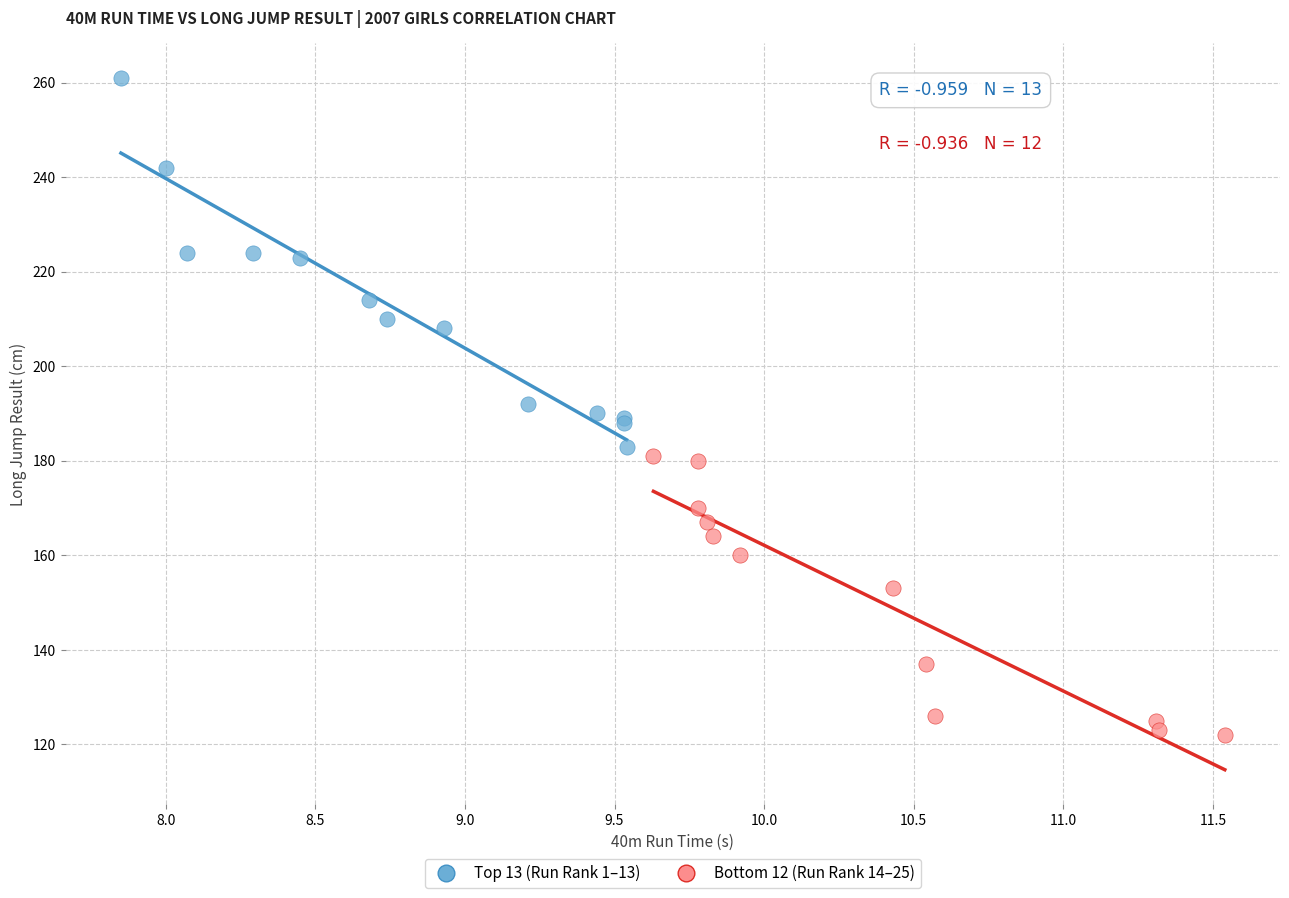

Which series has the largest Y range (max minus min)?

Top 13 (Run Rank 1–13)